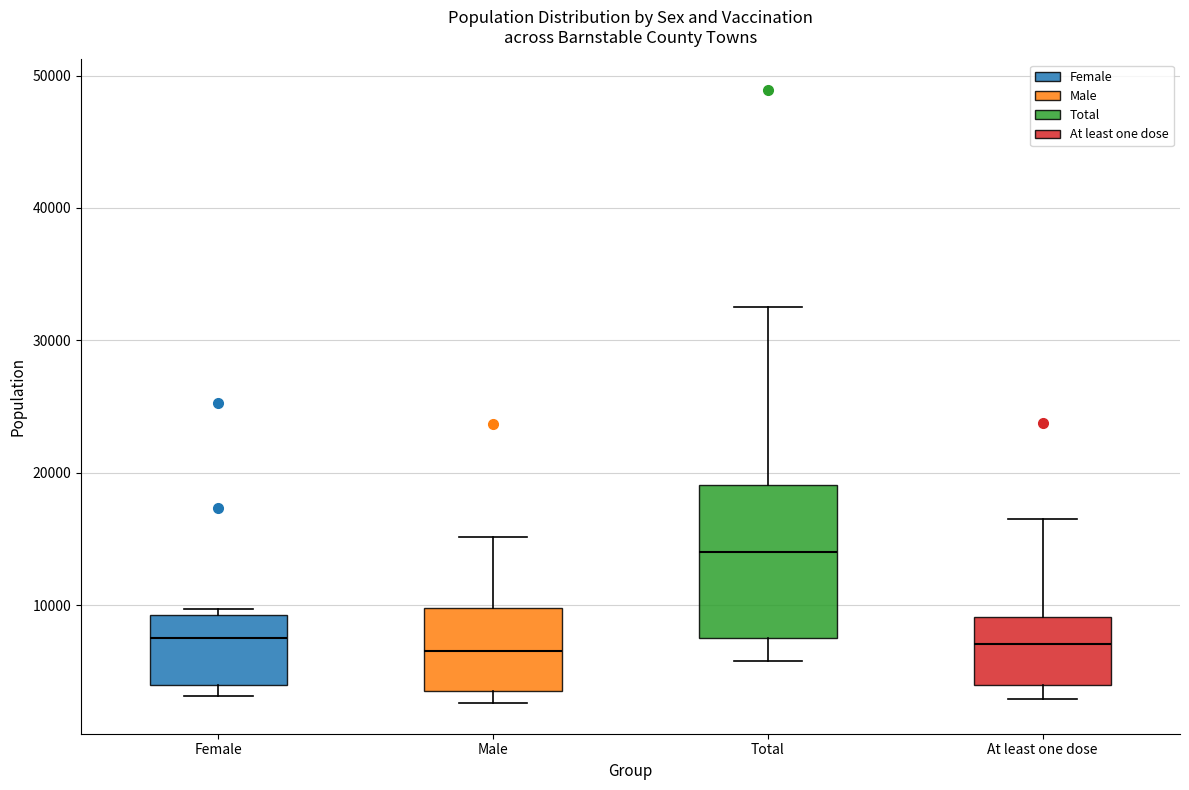

Which box's median line is the highest?

Total